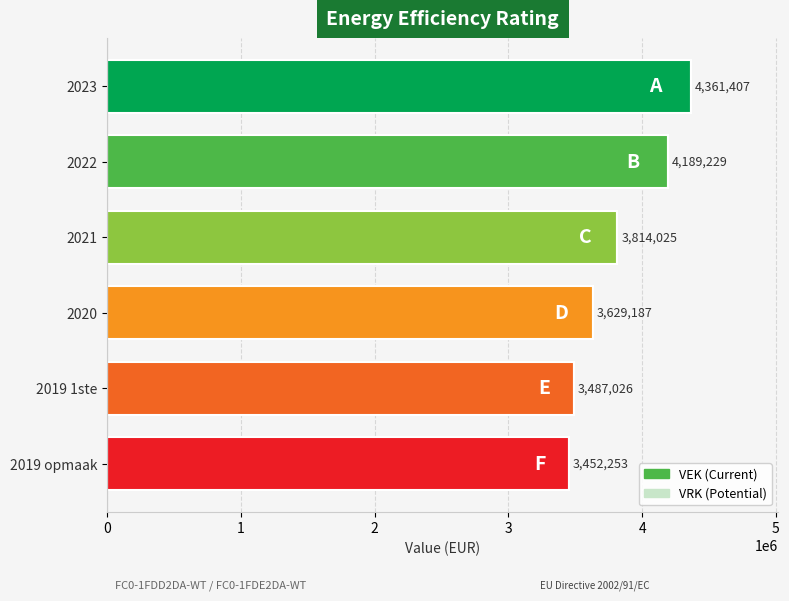

What is the label of the 6th bar from the bottom?

2023